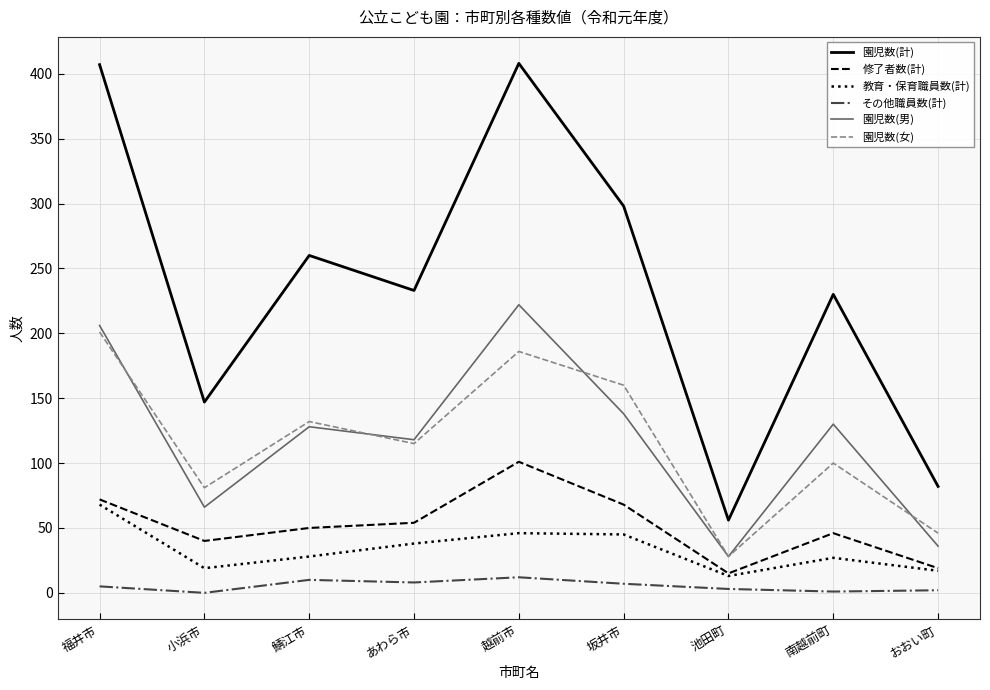

What is the minimum value for 園児数(男)?

28